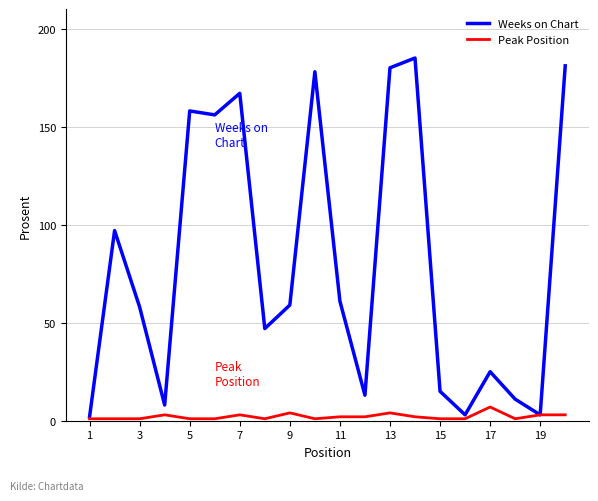

List the series in order of their peak value, highest first.

Weeks on Chart, Peak Position